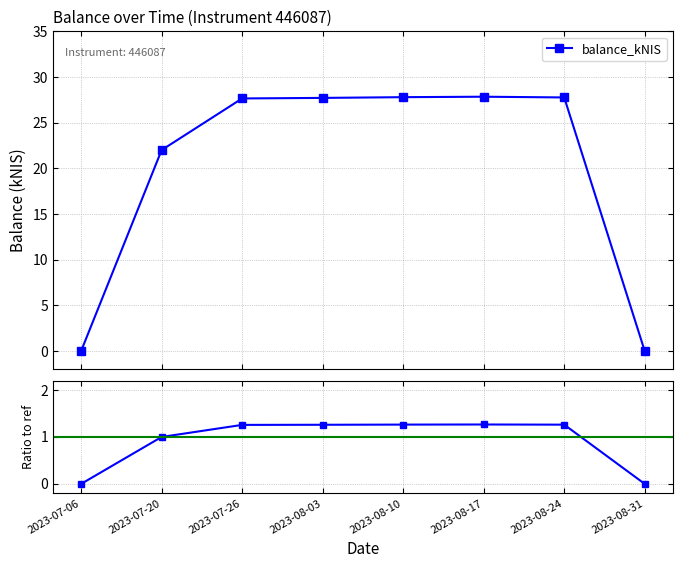

True or false: balance_kNIS and Ratio to ref (22 kNIS) intersect in this chart.

False